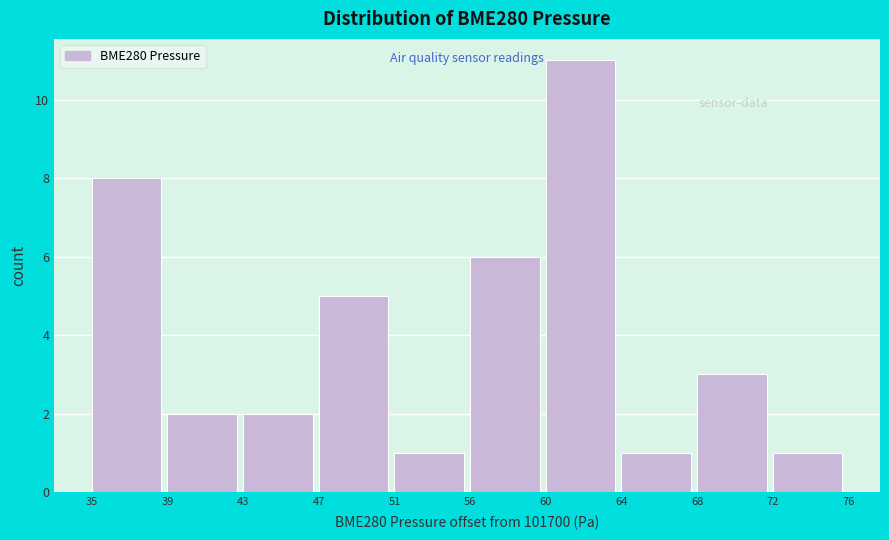

Reading left to right, list all the values displayed in this chart.

8	2	2	5	1	6	11	1	3	1